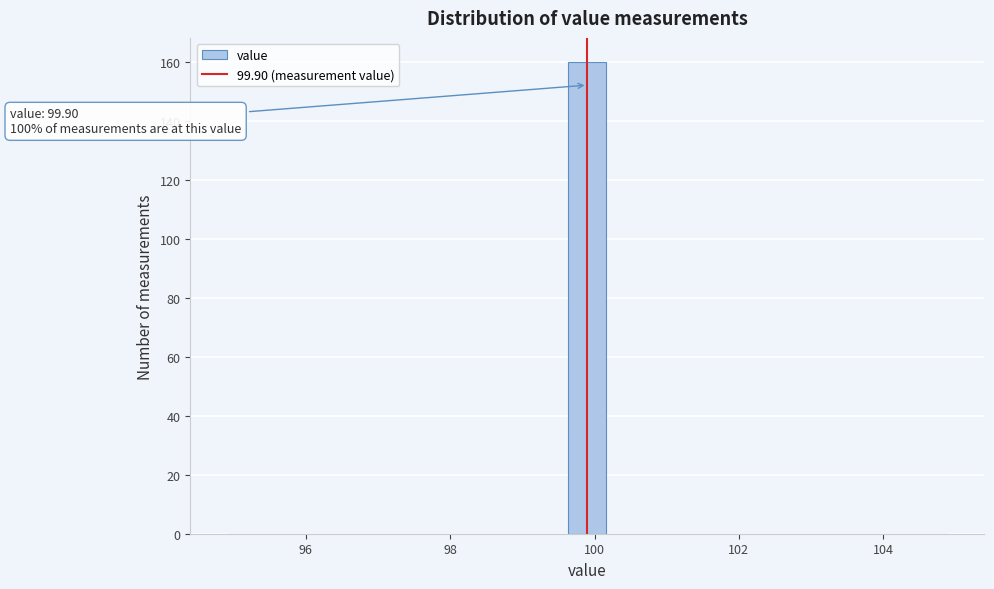

Around what value on the x-axis is the tallest bar? Give the approximate position of its centre, as read against the axis.

100.0